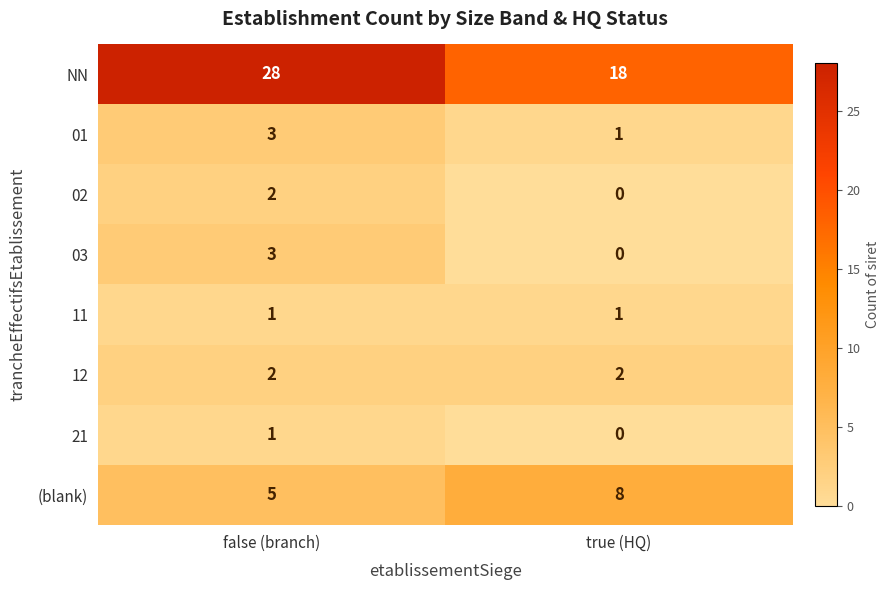

Which category has the highest value across all series?

false (branch)